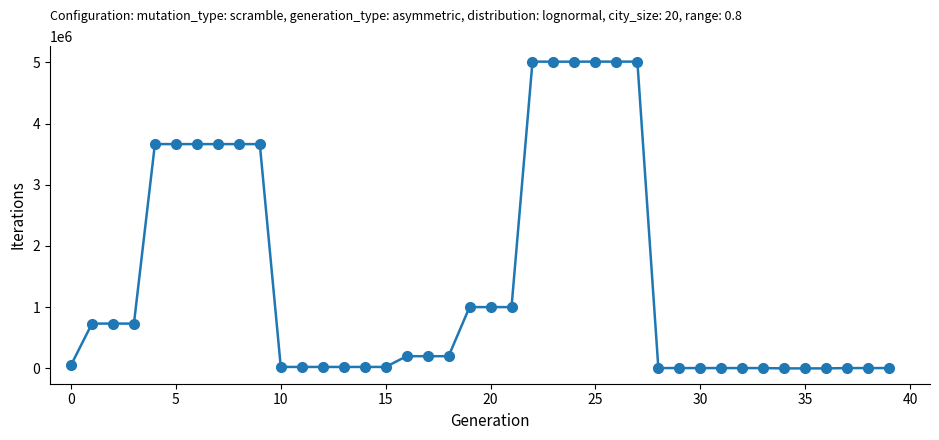

What is the greatest value displayed?

5010862